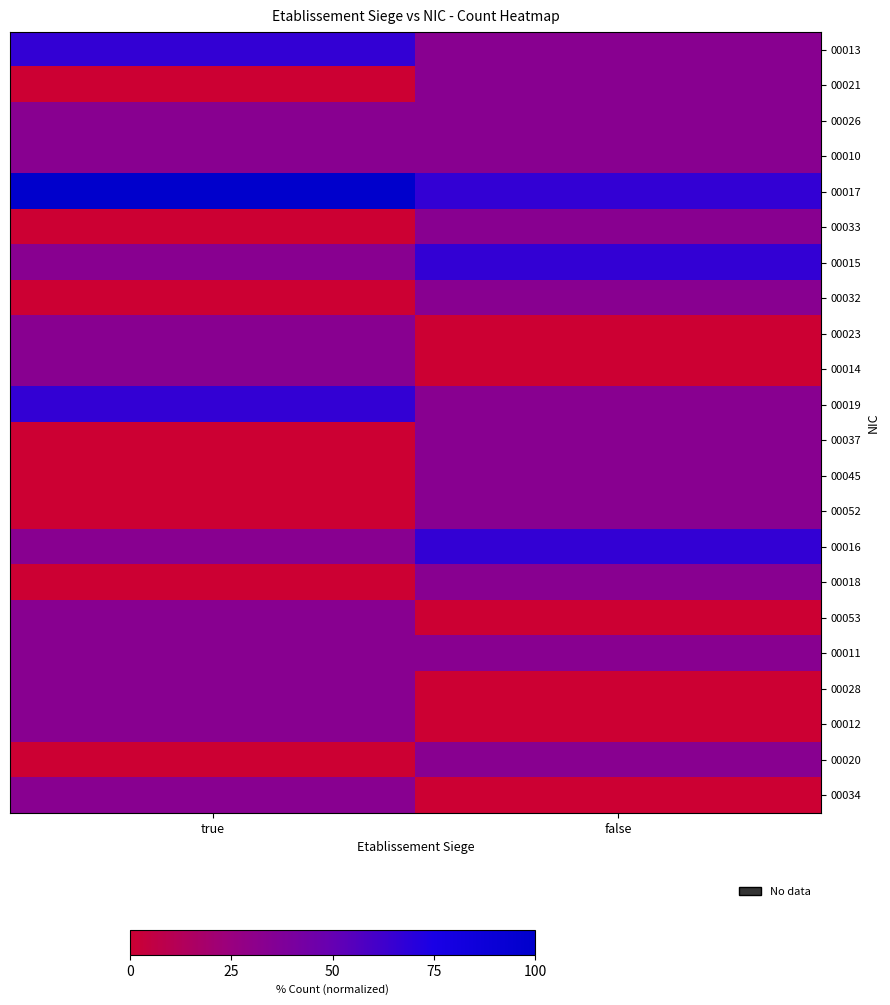

At how many categories does at least one series exceed 14?

2